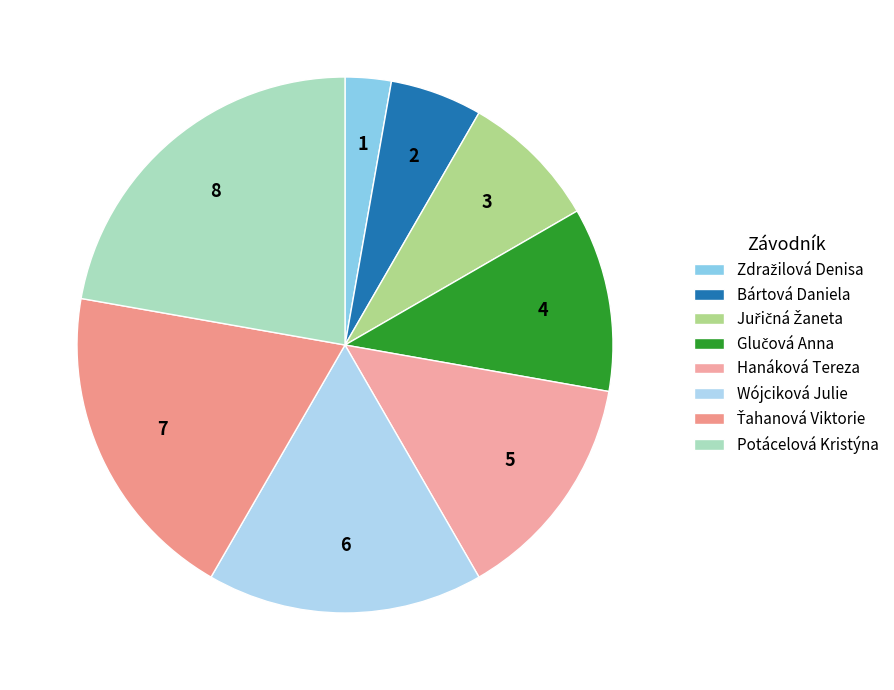

To the nearest percent, what is the combined percentage of Ťahanová Viktorie and Juřičná Žaneta?

28%